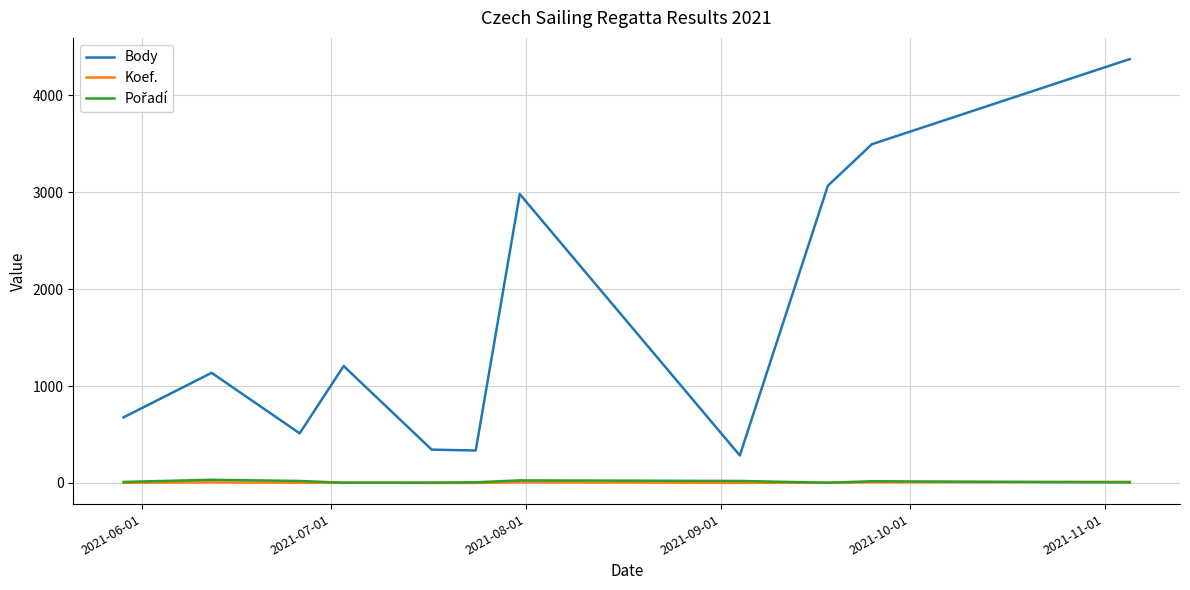

Which series has the widest spread of values?

Body